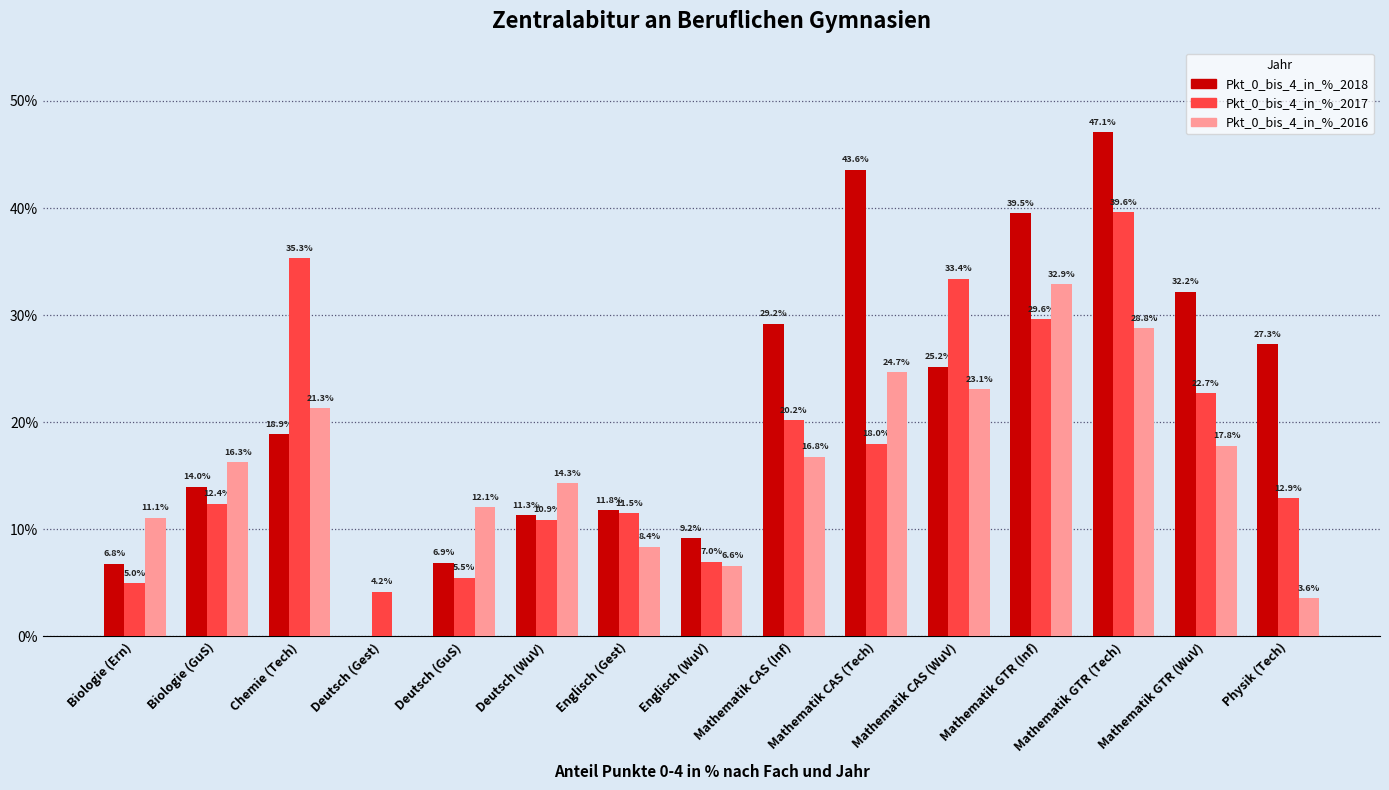

Which series changed the most between Mathematik CAS (Tech) and Mathematik CAS (WuV)?

Pkt_0_bis_4_in_%_2018